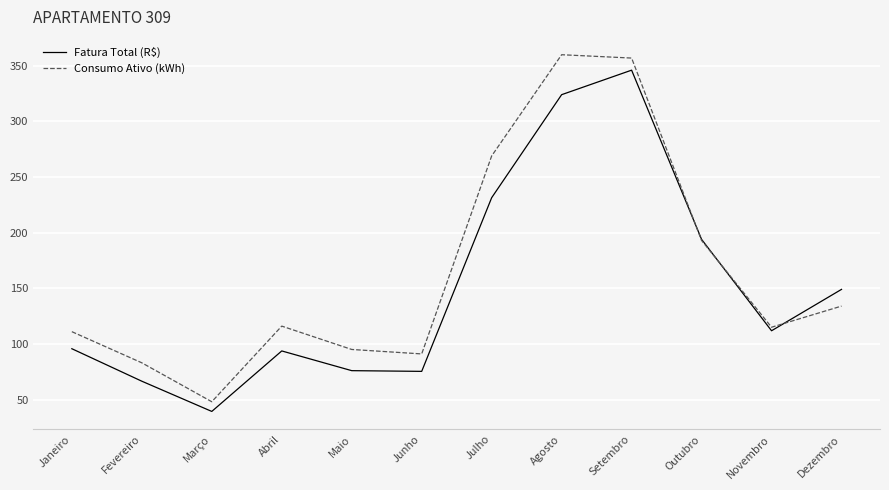

At which category is the sum across all series the highest?

Setembro